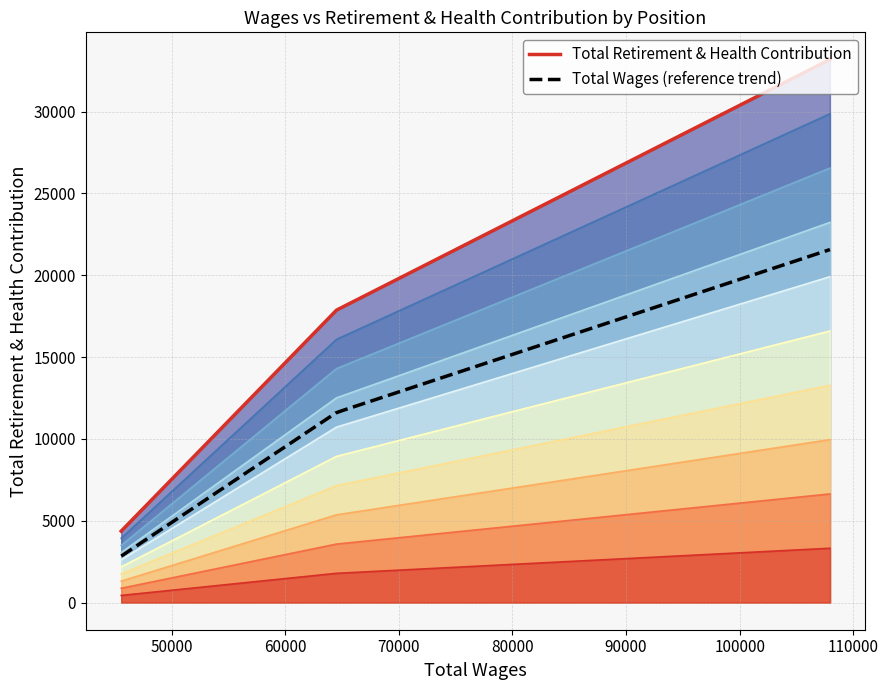

Between Career Technician and Career Specialist/Job Developer, which is larger?

Career Technician